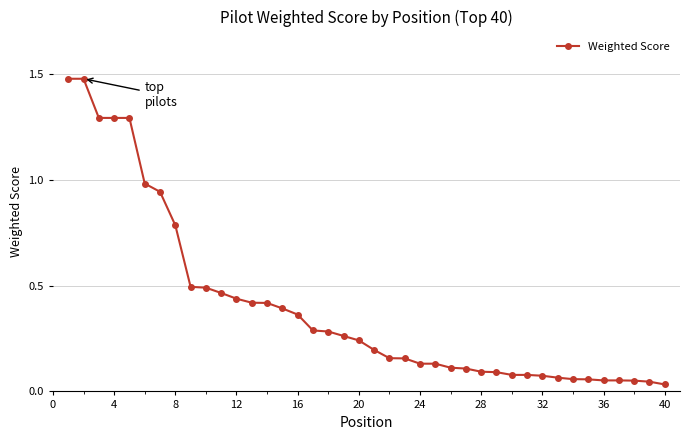

Count the number of data series in this chart.

1